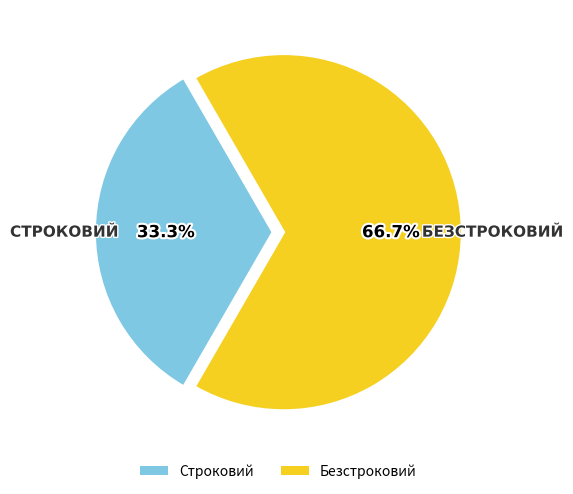

Combined, do Строковий and Безстроковий account for over 50%?

Yes